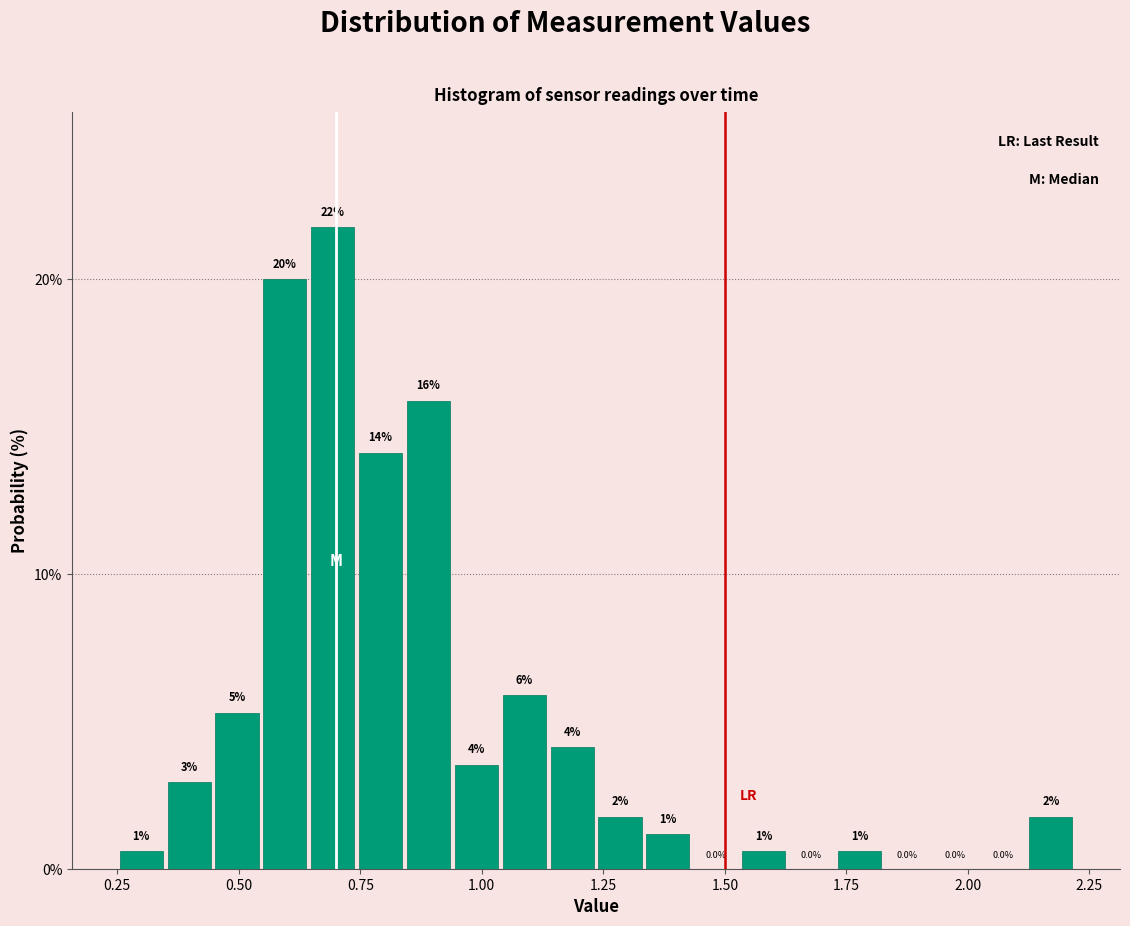

Around what value on the x-axis is the tallest bar? Give the approximate position of its centre, as read against the axis.

0.70